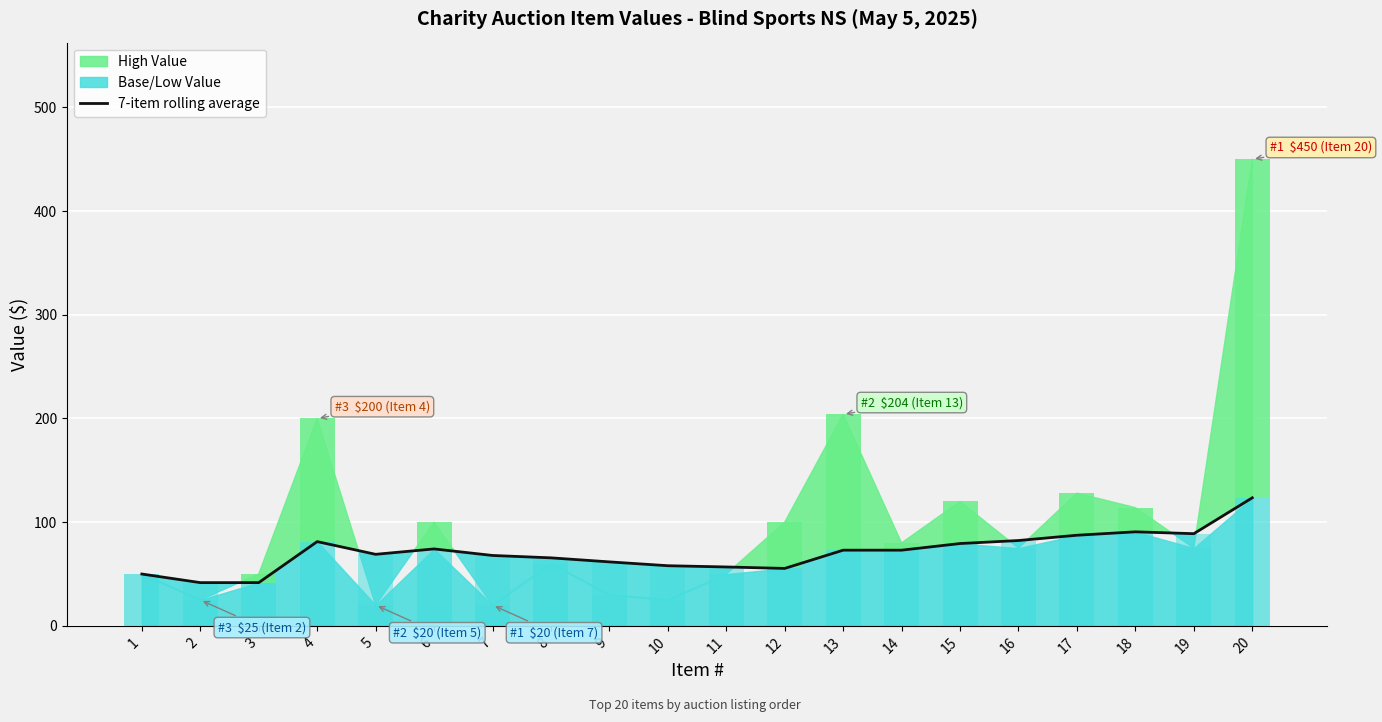

What is the maximum value shown in the chart?

123.5